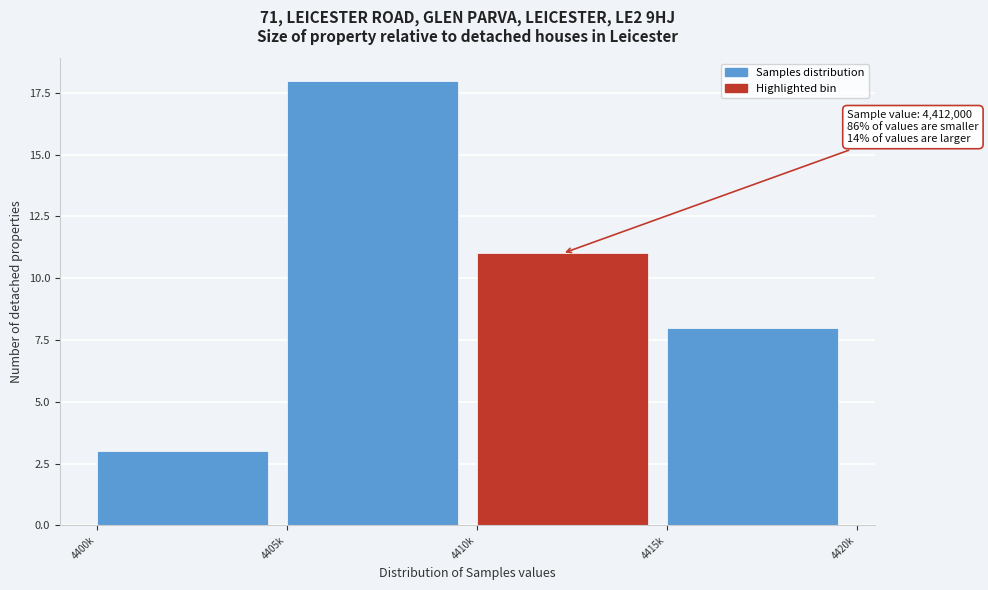

Reading left to right, transcribe all the data shown in this chart.

4400k=3	4405k=18	4410k=11	4415k=8